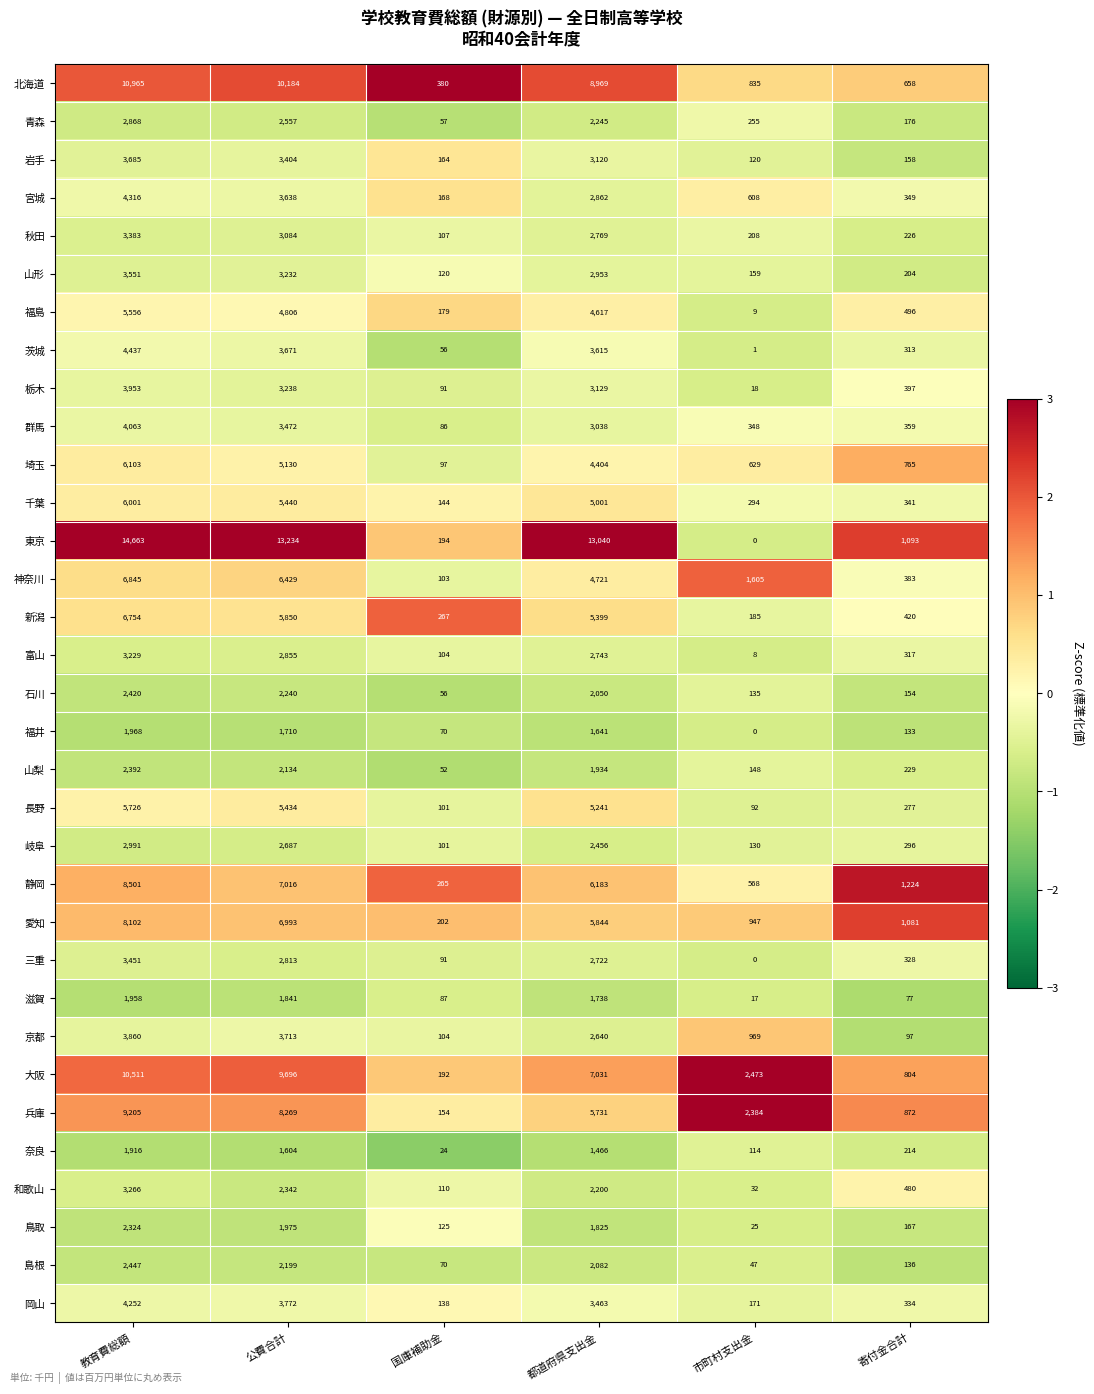

Rank the series by their maximum value, from lowest to highest.

奈良, 滋賀, 福井, 鳥取, 山梨, 石川, 島根, 青森, 岐阜, 富山, 和歌山, 秋田, 三重, 山形, 岩手, 京都, 栃木, 群馬, 岡山, 宮城, 茨城, 福島, 長野, 千葉, 埼玉, 新潟, 神奈川, 愛知, 静岡, 兵庫, 大阪, 北海道, 東京